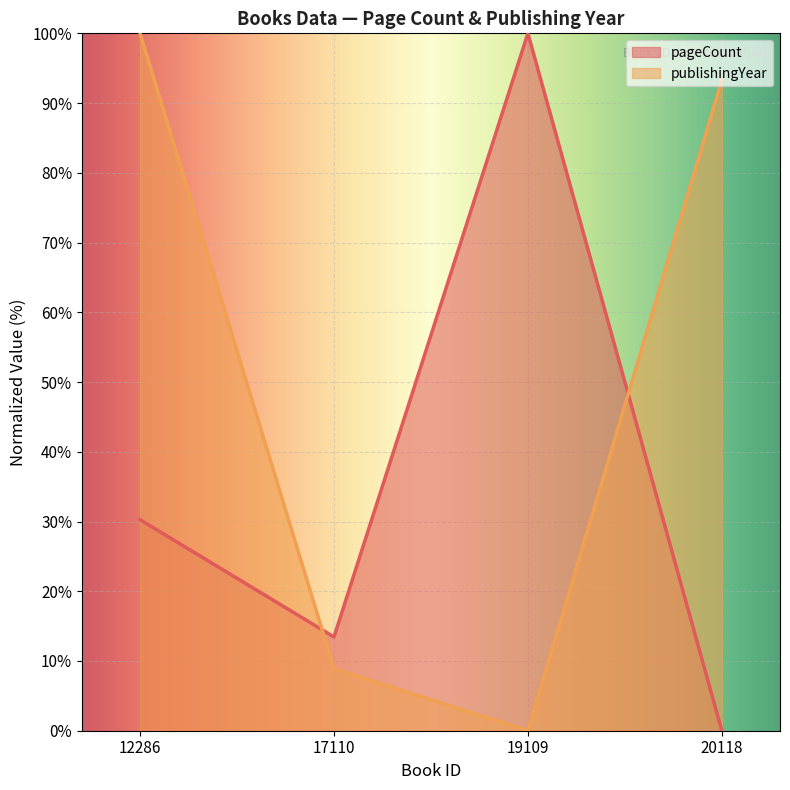

Is the value of publishingYear at 19109 greater than the value of pageCount at 20118?

No